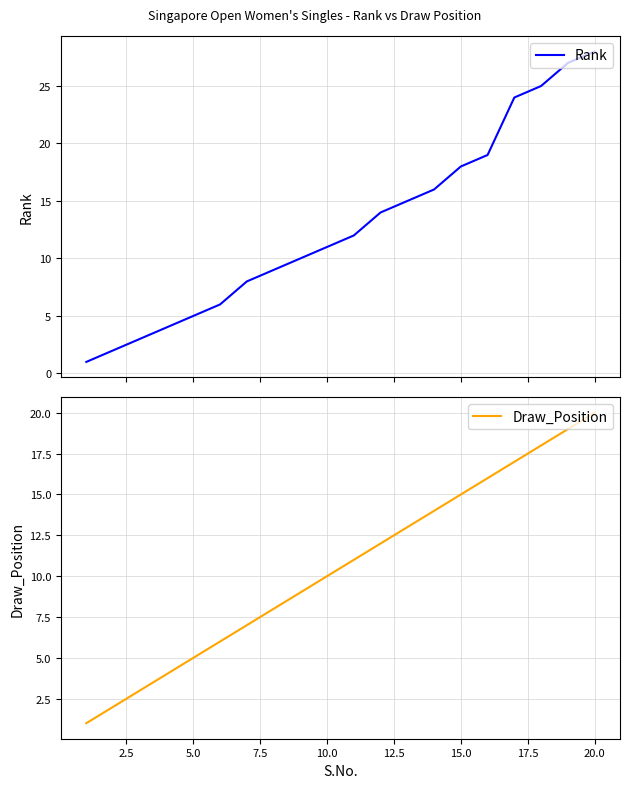

True or false: Rank has more than 1 interior local peaks.

False